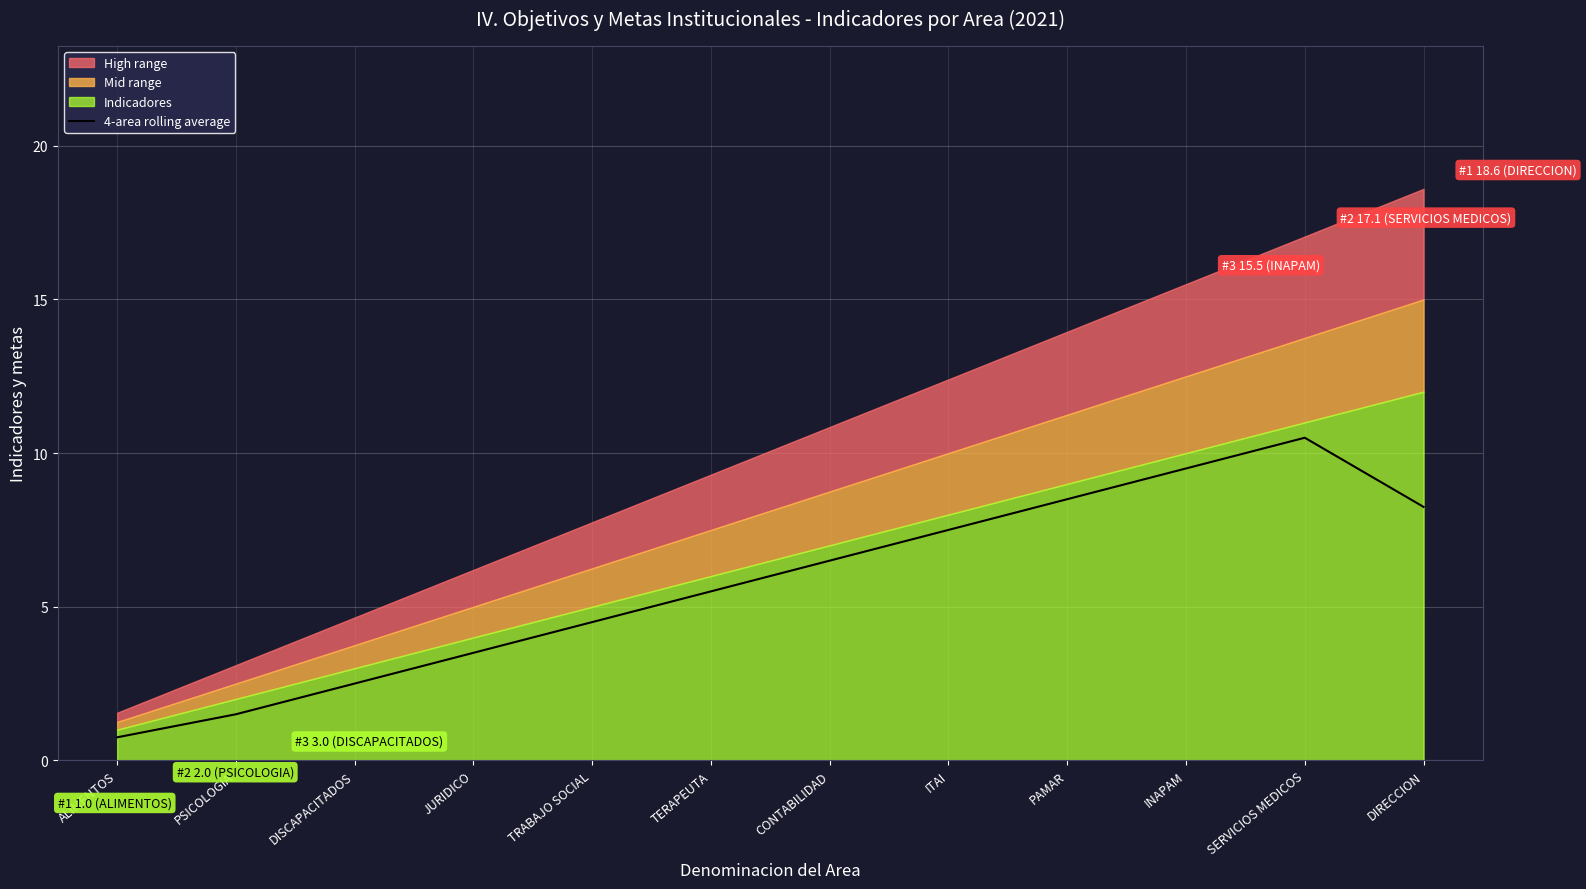

What is the approximate value at DISCAPACITADOS?

2.5